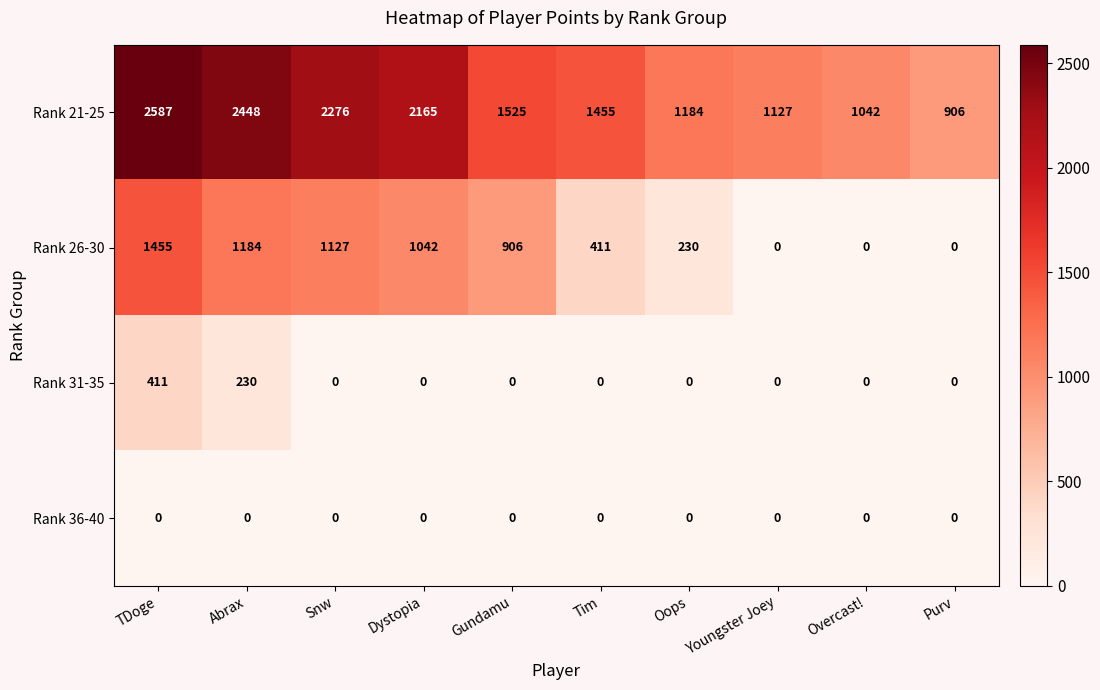

Between Overcast! and Purv, which series saw the biggest shift?

Rank 21-25